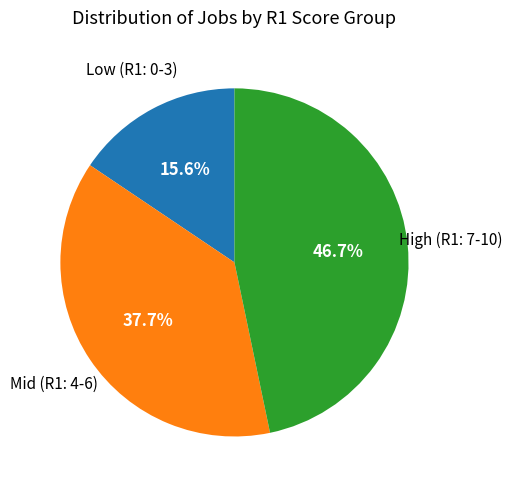

Does any single category account for the majority?

No